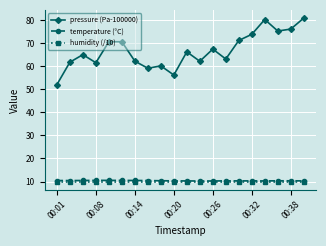

Which series has the widest spread of values?

pressure (Pa-100000)